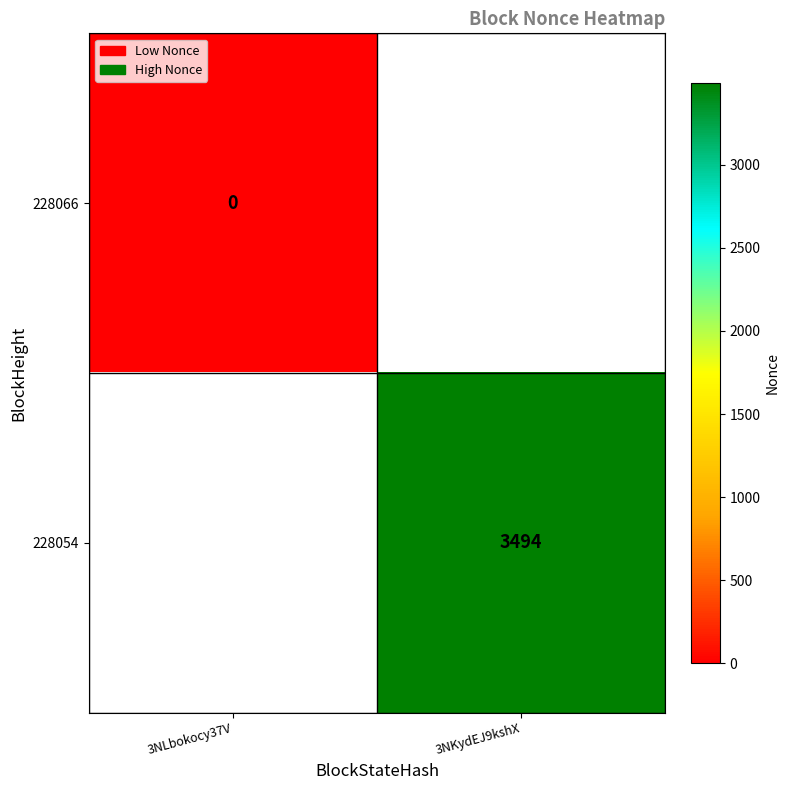

Which has a higher value, 3NLbokocy37V or 3NKydEJ9kshX?

3NKydEJ9kshX